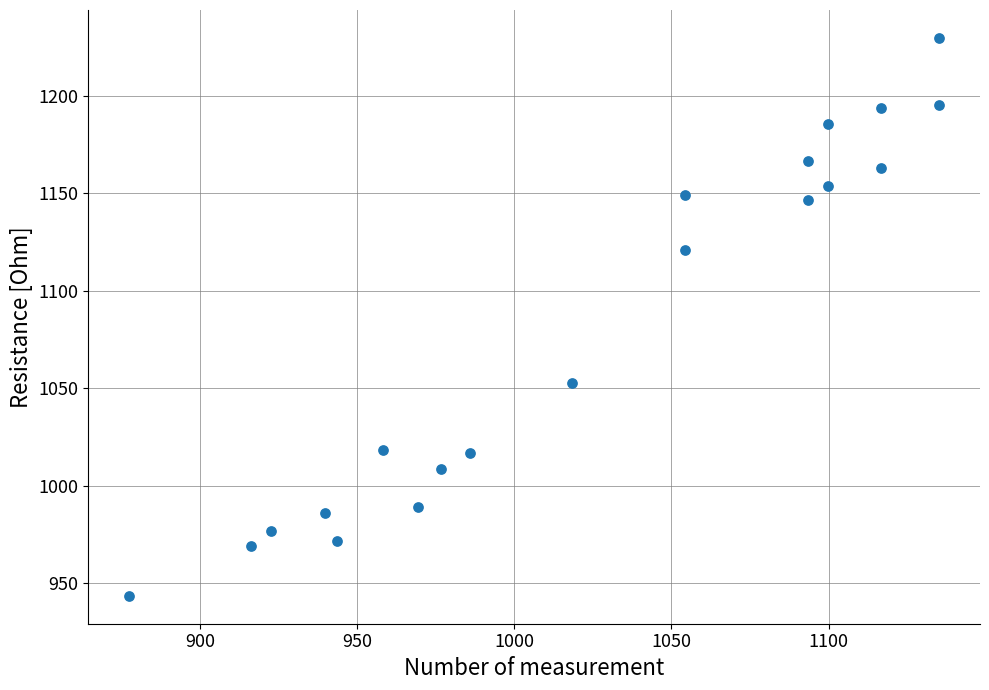

What is the range of X values (max minus min)?

258.0